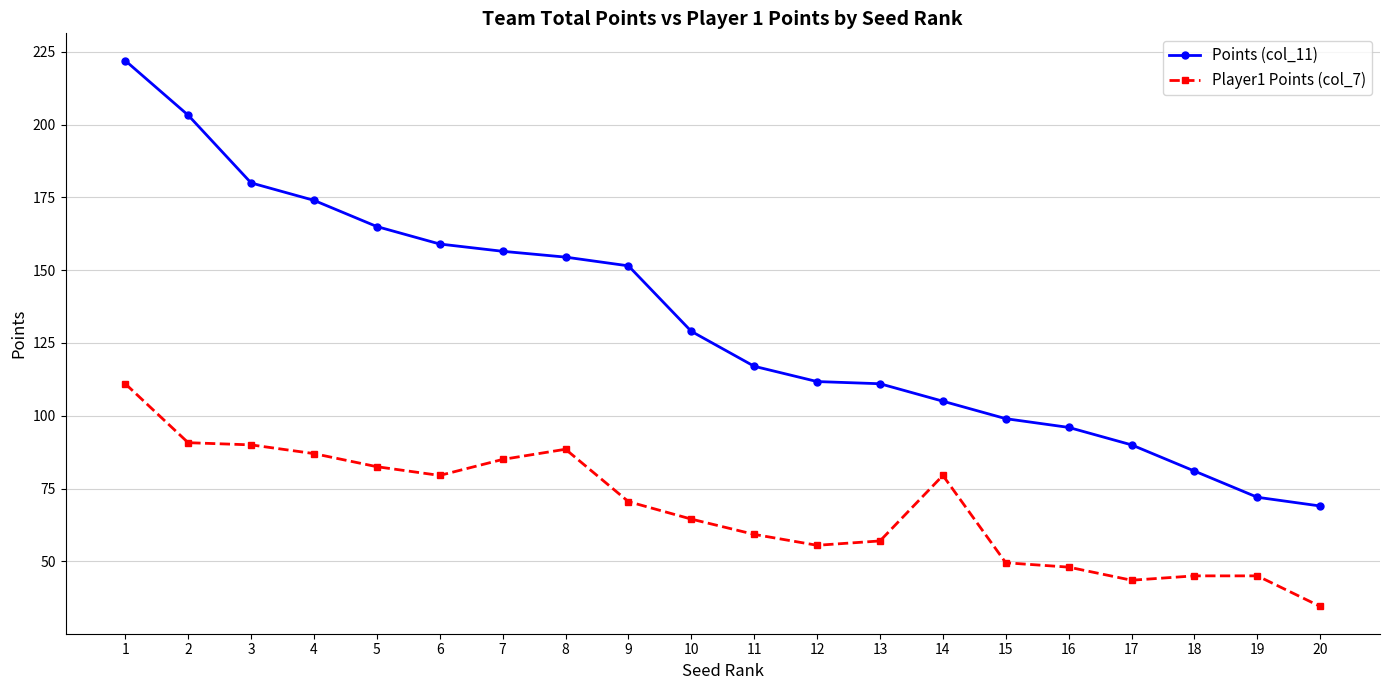

How many lines are shown in the chart?

2